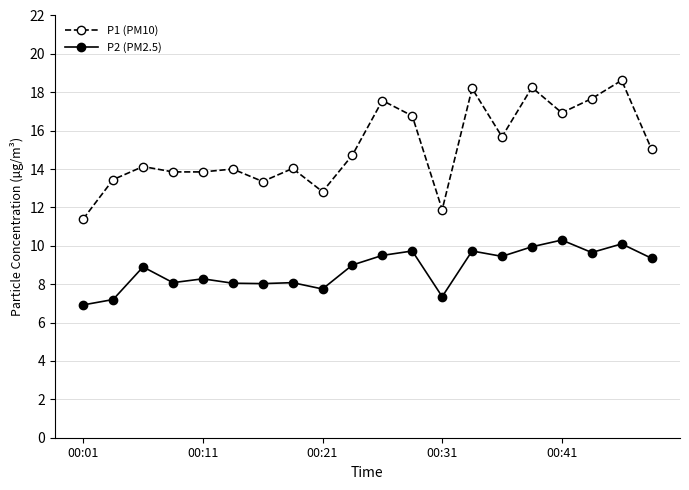

True or false: P2 (PM2.5) and P1 (PM10) cross at least once.

False